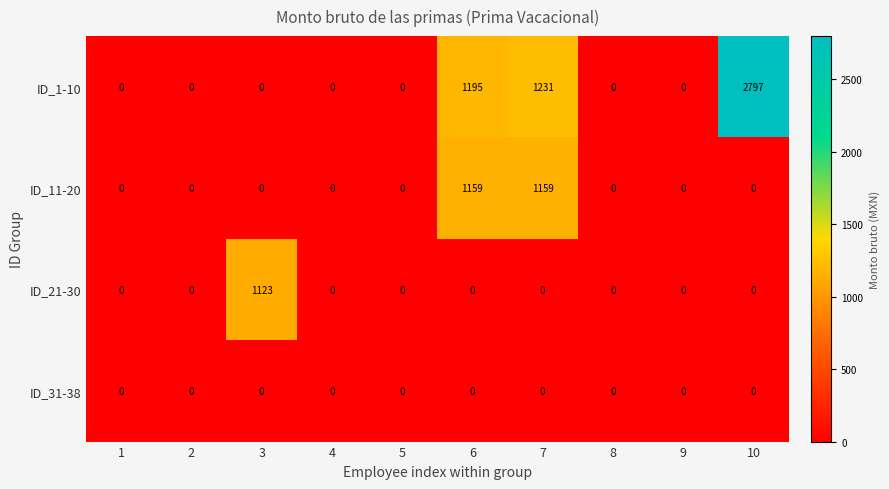

Which series has the largest range (max minus min)?

ID_1-10